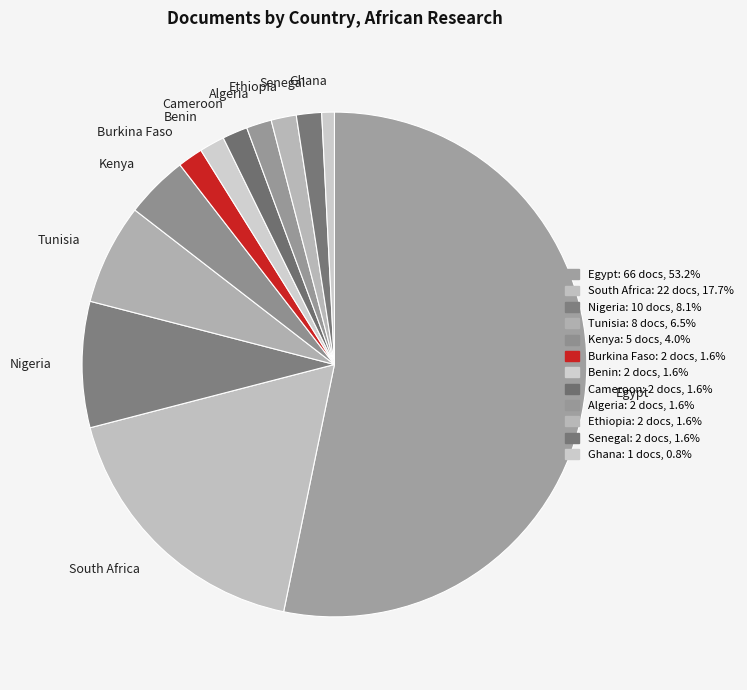

Which category accounts for the majority?

Egypt